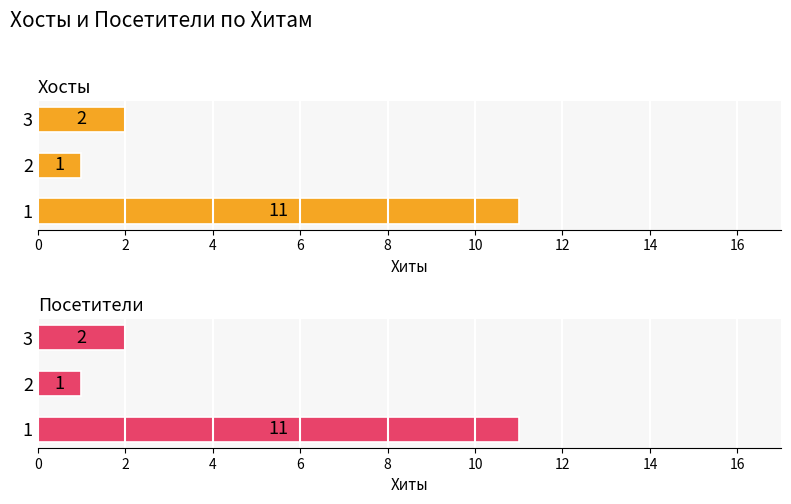

Which label corresponds to the smallest value in the chart?

2